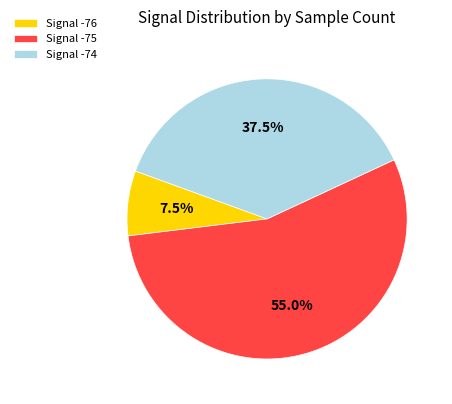

Approximately how many times larger is the value at Signal -74 compared to Signal -76?

5.0